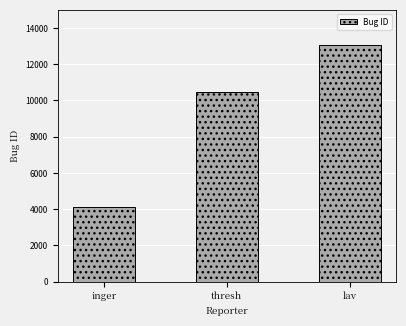

Count the number of categories in the chart.

3